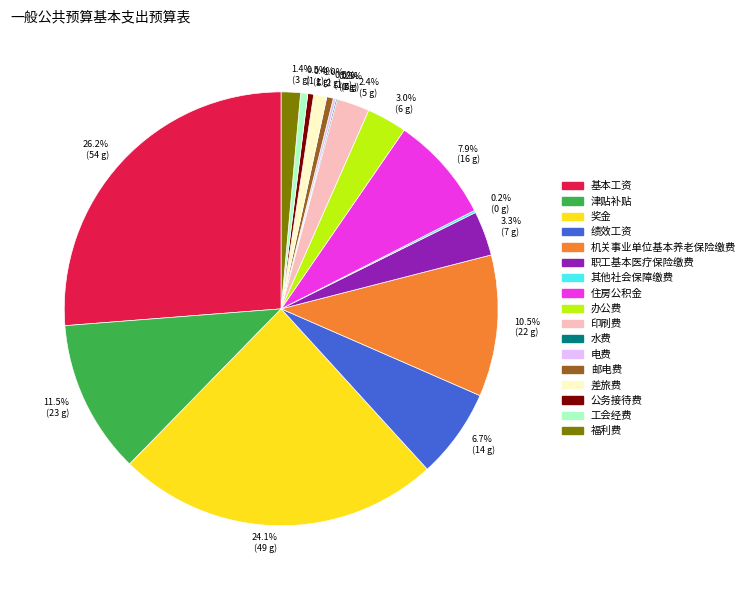

Combined, do 福利费 and 印刷费 account for over 50%?

No